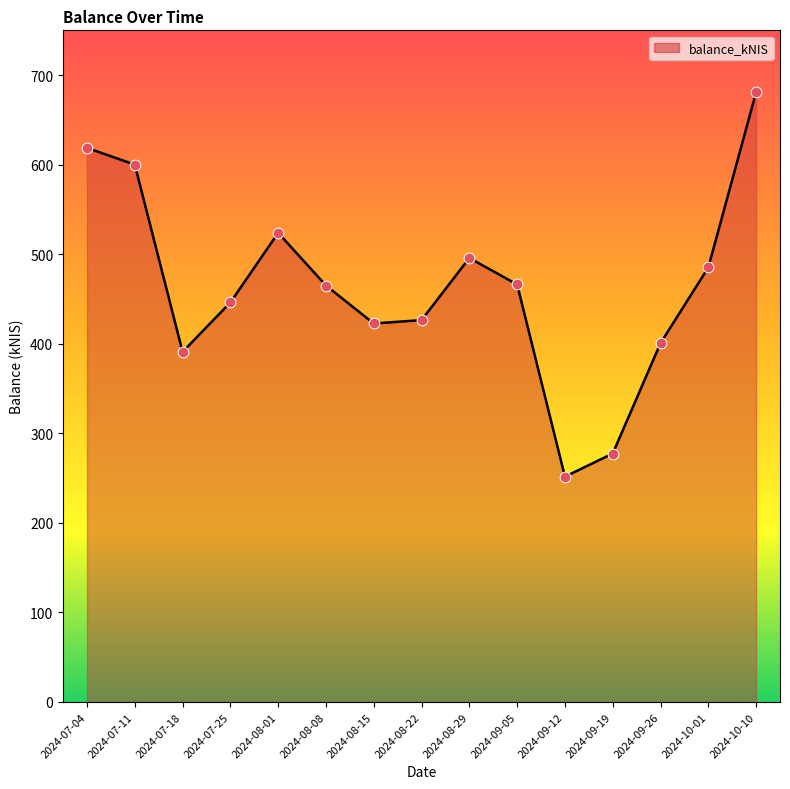

Between 2024-09-12 and 2024-07-25, which is larger?

2024-07-25